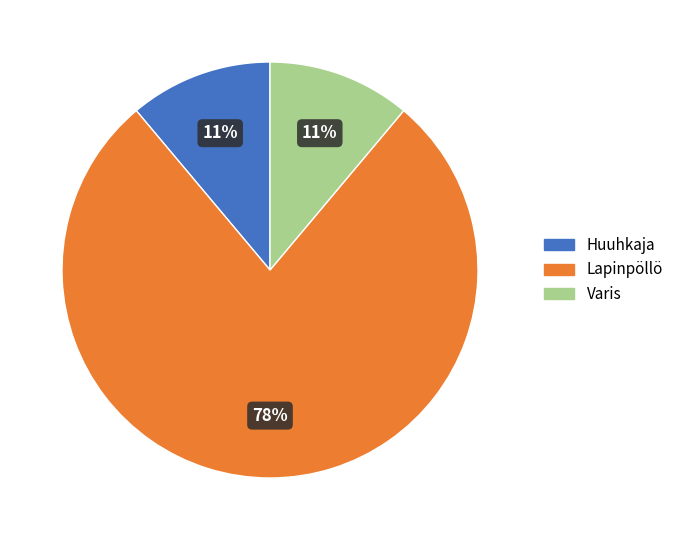

Is the sum of Huuhkaja and Lapinpöllö greater than half?

Yes